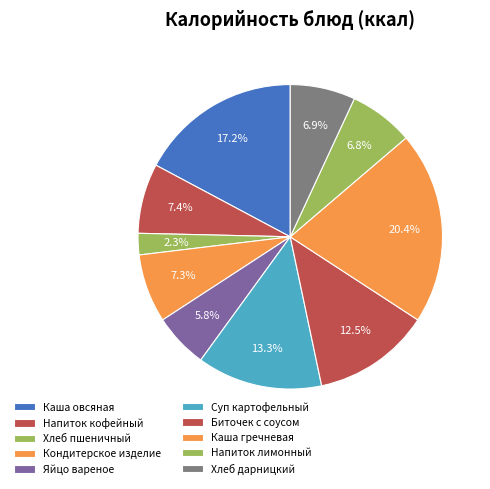

Is Хлеб пшеничный the majority of the pie?

No